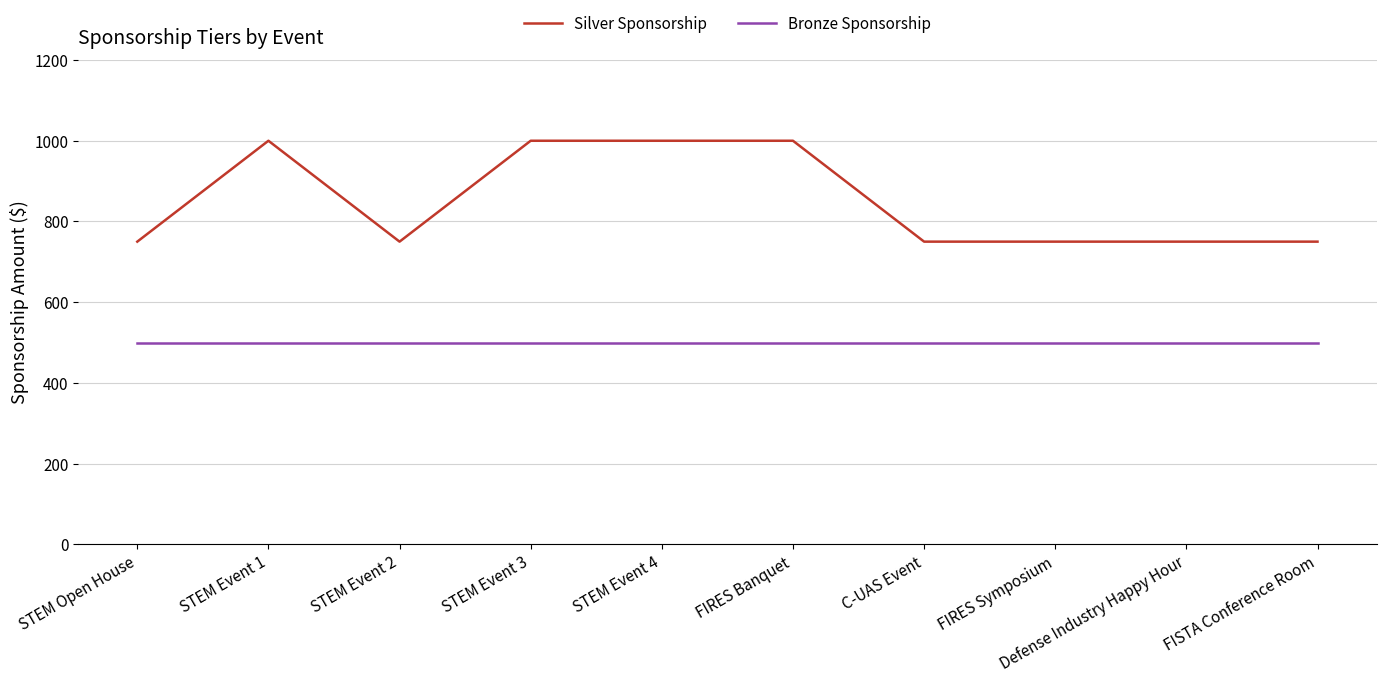

Reading right to left, transcribe all the data shown in this chart.

Silver Sponsorship: FISTA Conference Room=750	Defense Industry Happy Hour=750	FIRES Symposium=750	C-UAS Event=750	FIRES Banquet=1000	STEM Event 4=1000	STEM Event 3=1000	STEM Event 2=750	STEM Event 1=1000	STEM Open House=750
Bronze Sponsorship: FISTA Conference Room=500	Defense Industry Happy Hour=500	FIRES Symposium=500	C-UAS Event=500	FIRES Banquet=500	STEM Event 4=500	STEM Event 3=500	STEM Event 2=500	STEM Event 1=500	STEM Open House=500